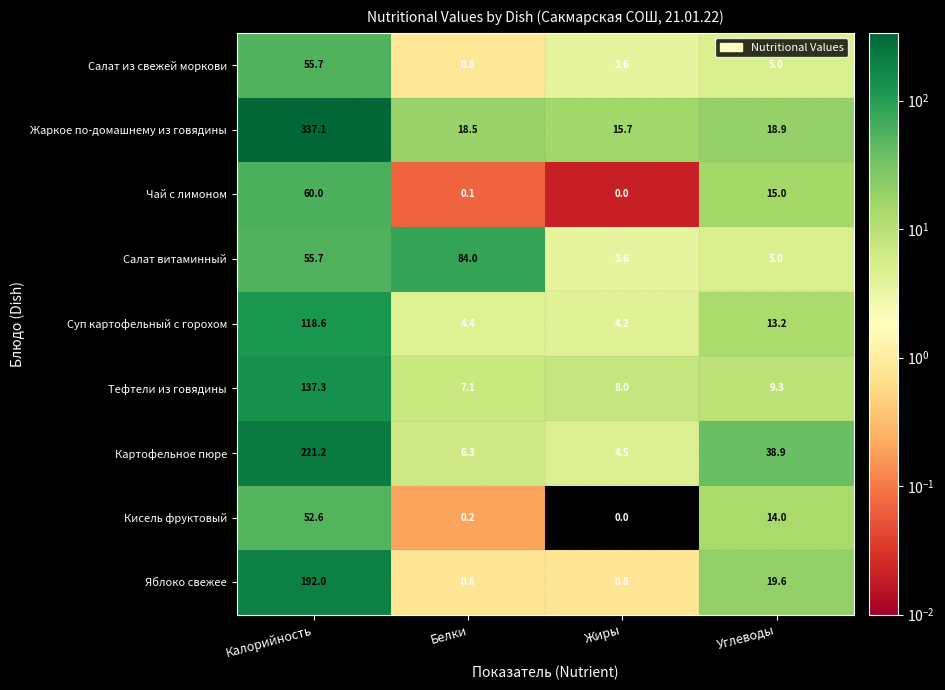

True or false: Салат из свежей моркови has a value of 0.8 at Белки.

True